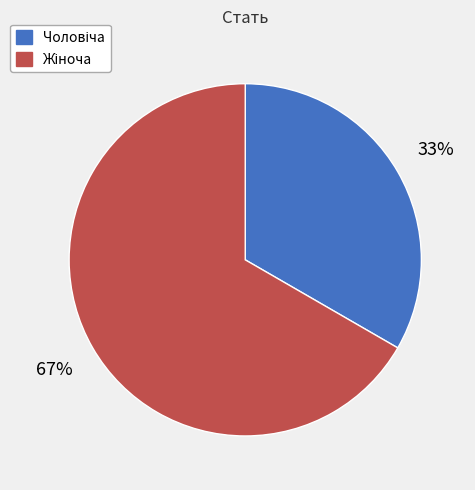

To the nearest percent, what is the average slice percentage?

50%